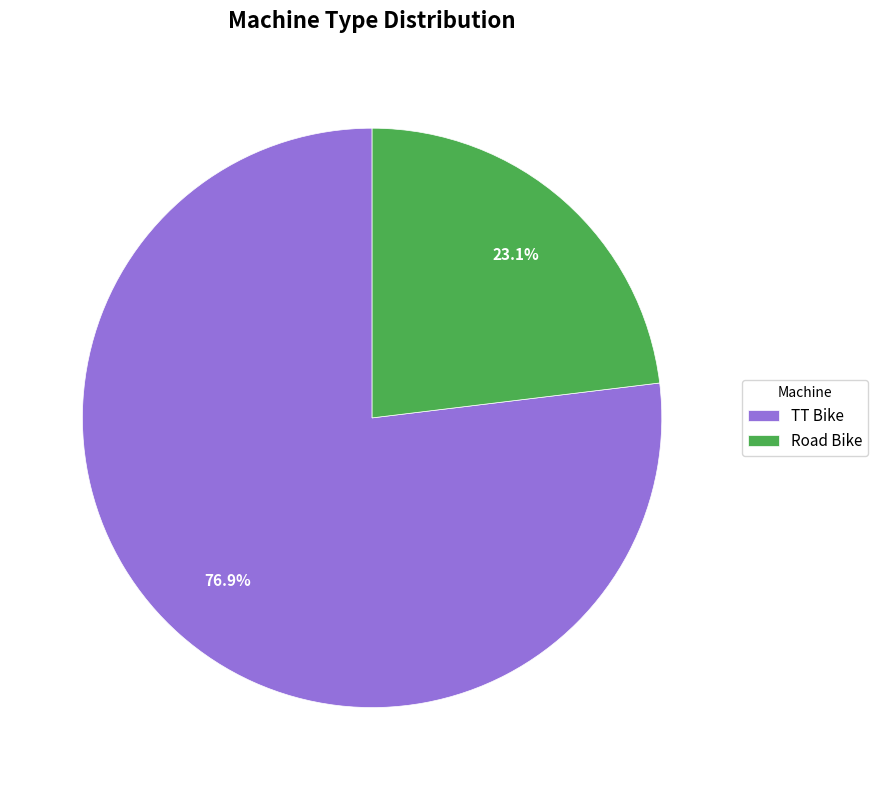

To the nearest percent, what percentage of the pie is Road Bike?

23%